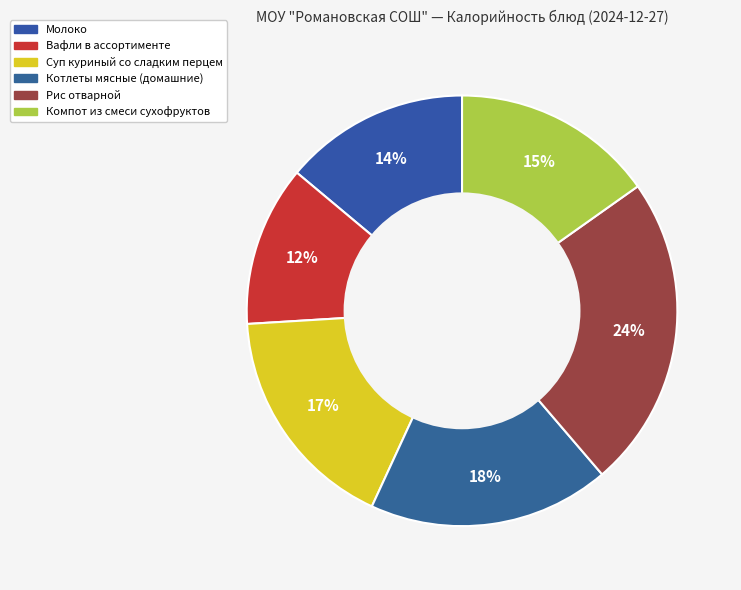

Is Котлеты мясные (домашние) the majority of the pie?

No